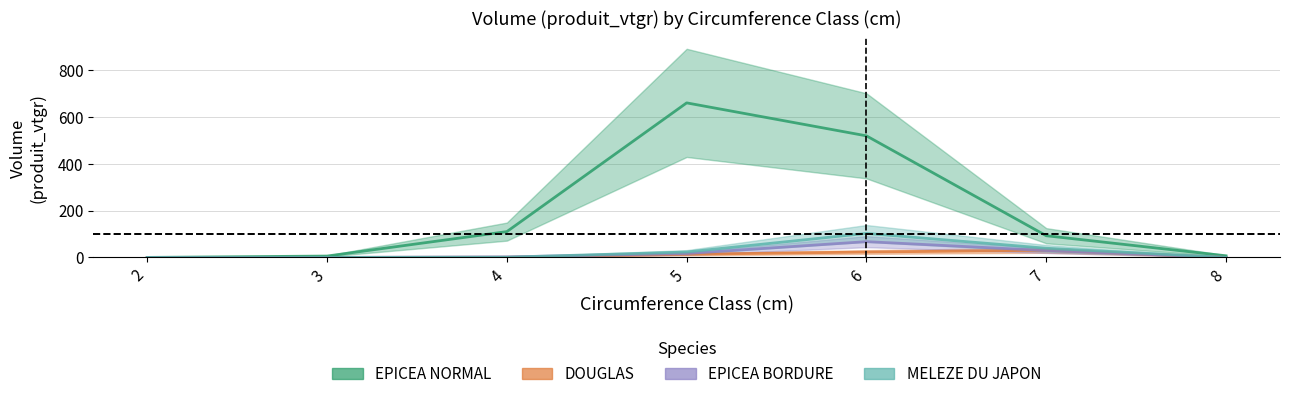

What is the spread (max minus min) of values at 5?

647.4